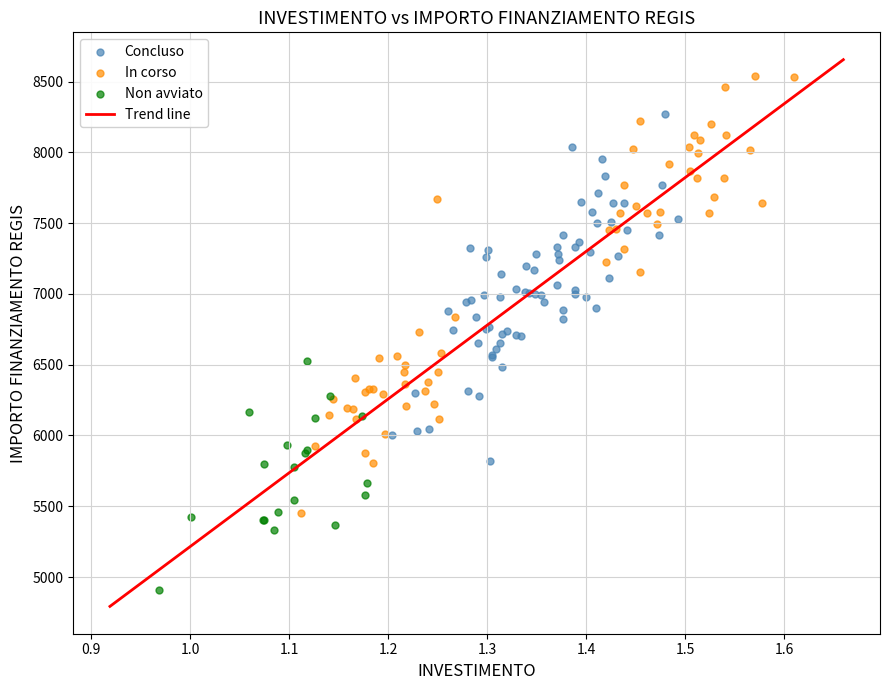

Which series contains the lowest Y value?

Non avviato